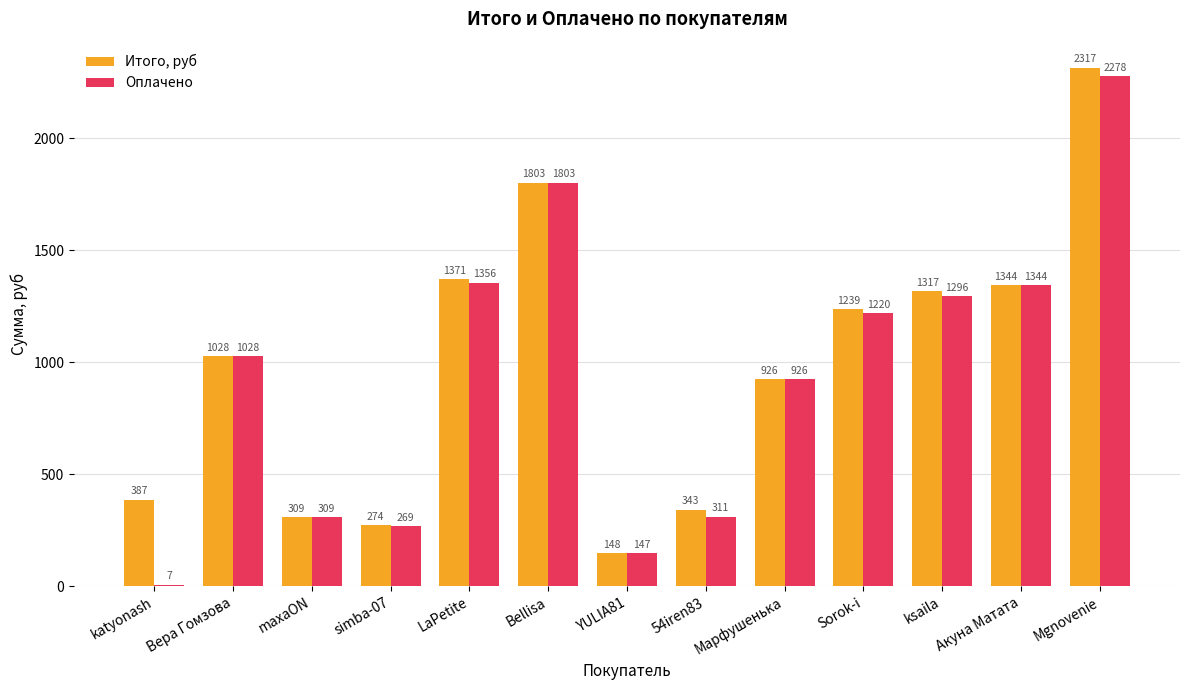

Between simba-07 and Марфушенька, which series saw the biggest shift?

Оплачено